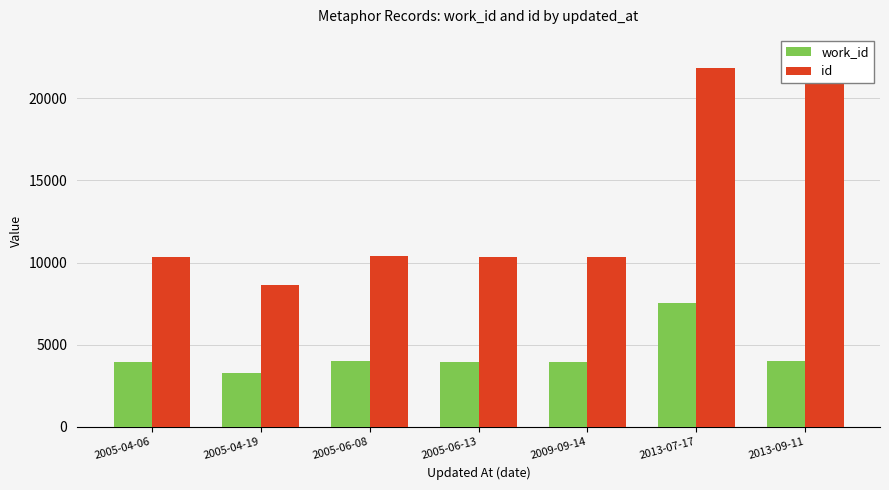

At how many categories does at least one series exceed 8821?

6